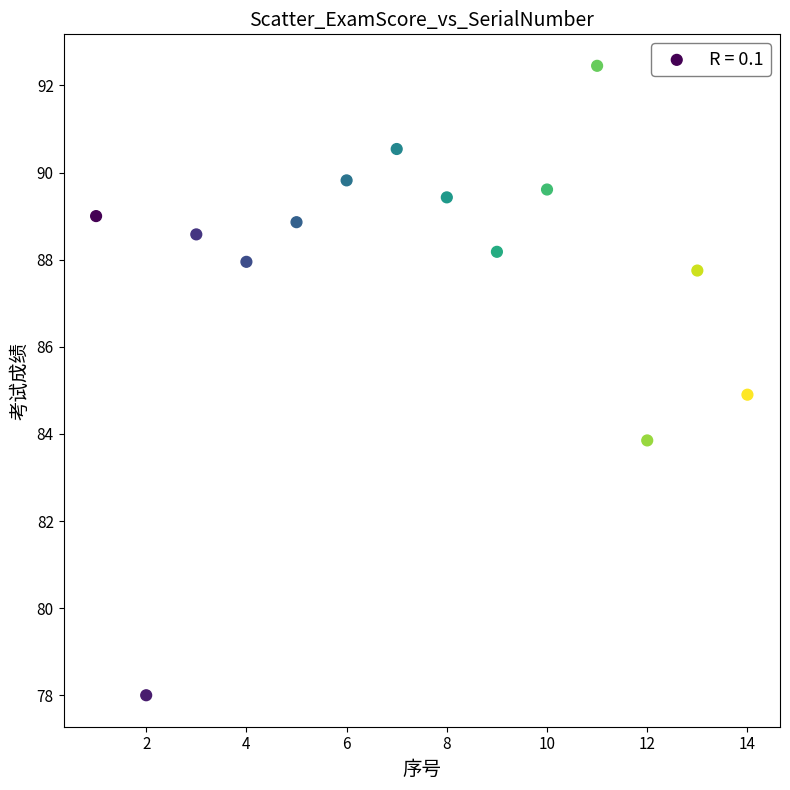

What is the range of X values (max minus min)?

13.0